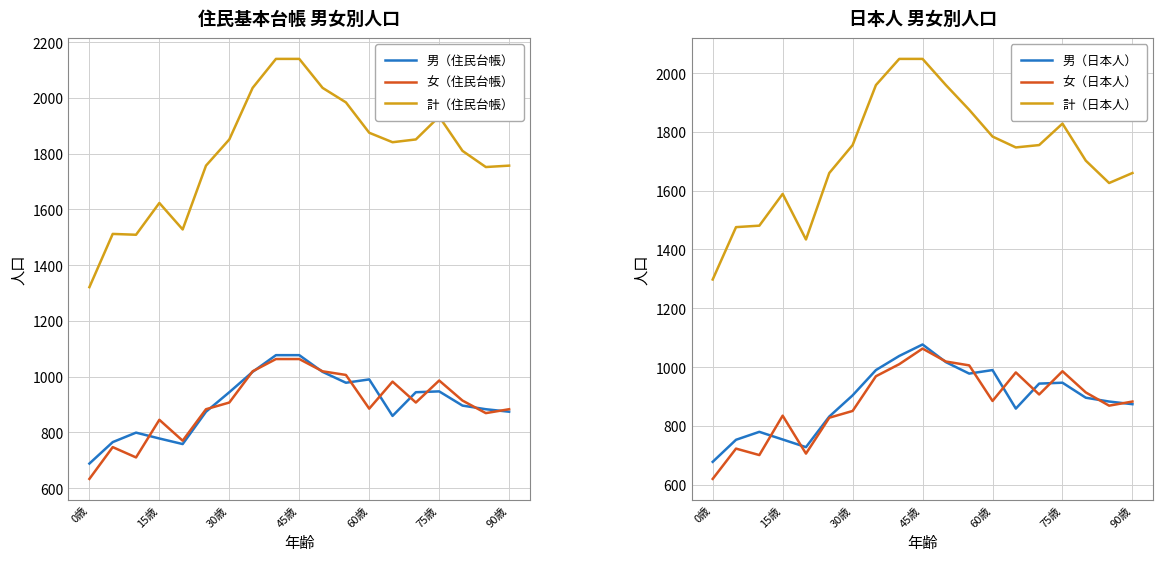

What is the difference between the second highest and minimum values in the 女（住民台帳） series?

430